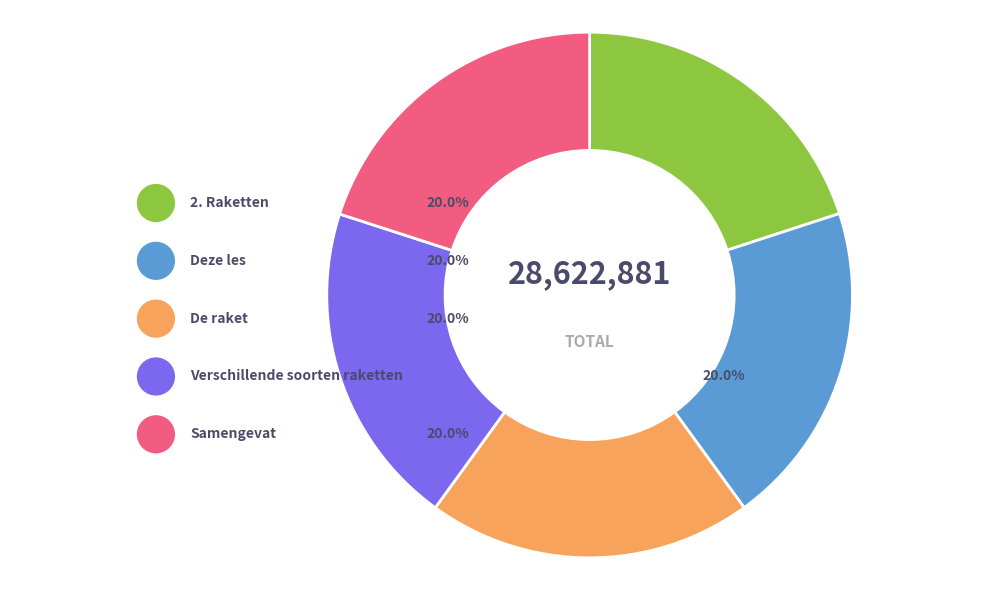

The Deze les slice represents 20% of the pie. True or false?

True